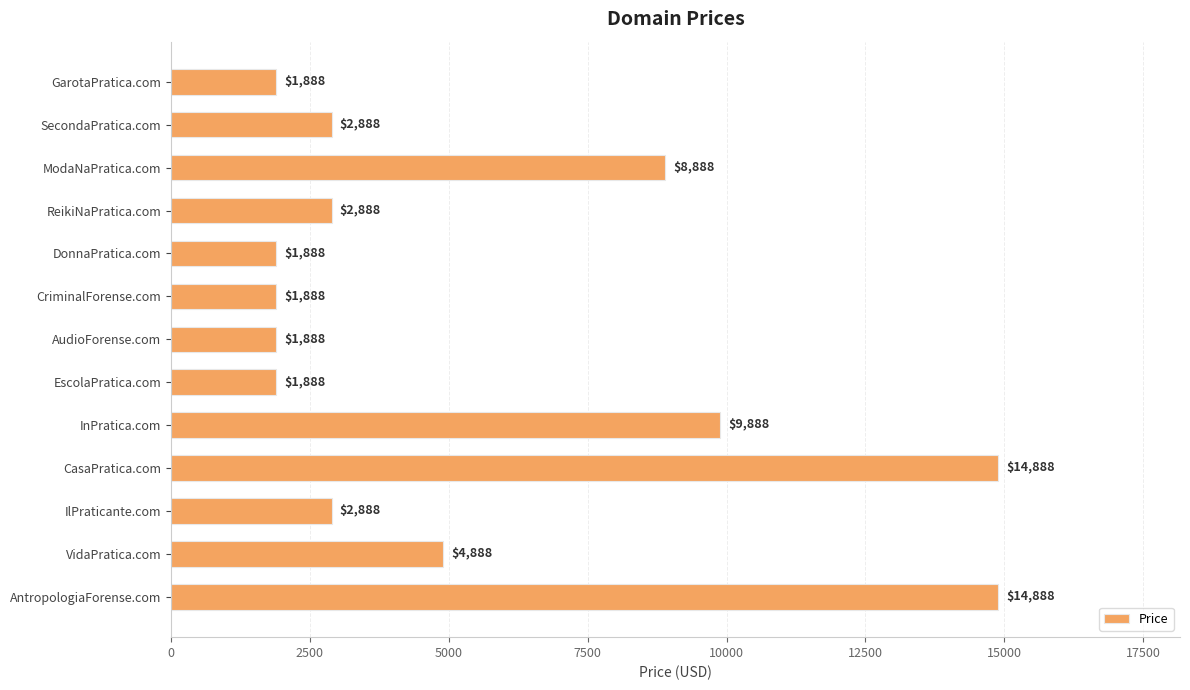

What is the difference between the values at SecondaPratica.com and AntropologiaForense.com?

12000